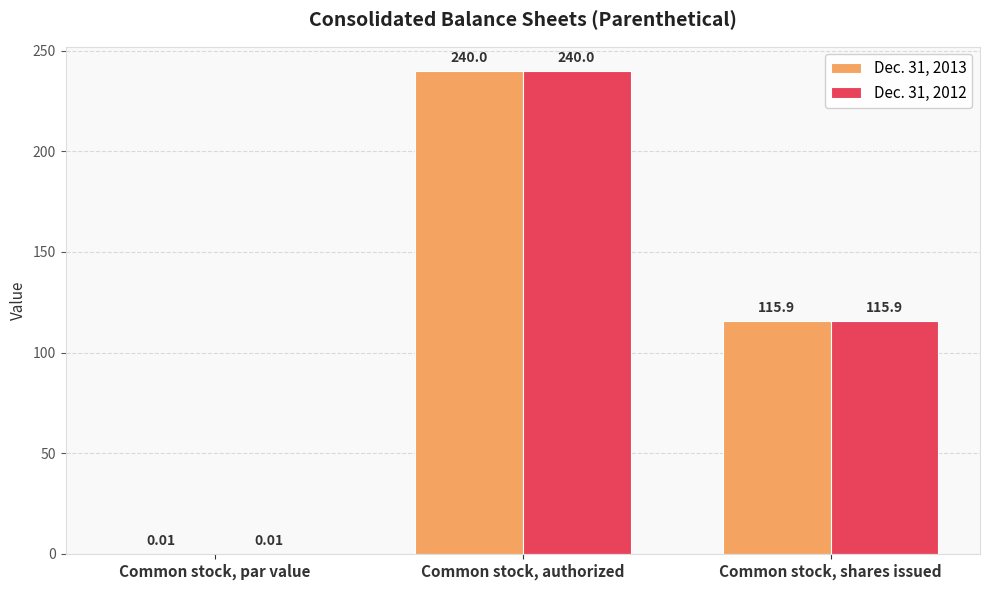

How many categories are shown in the chart?

3